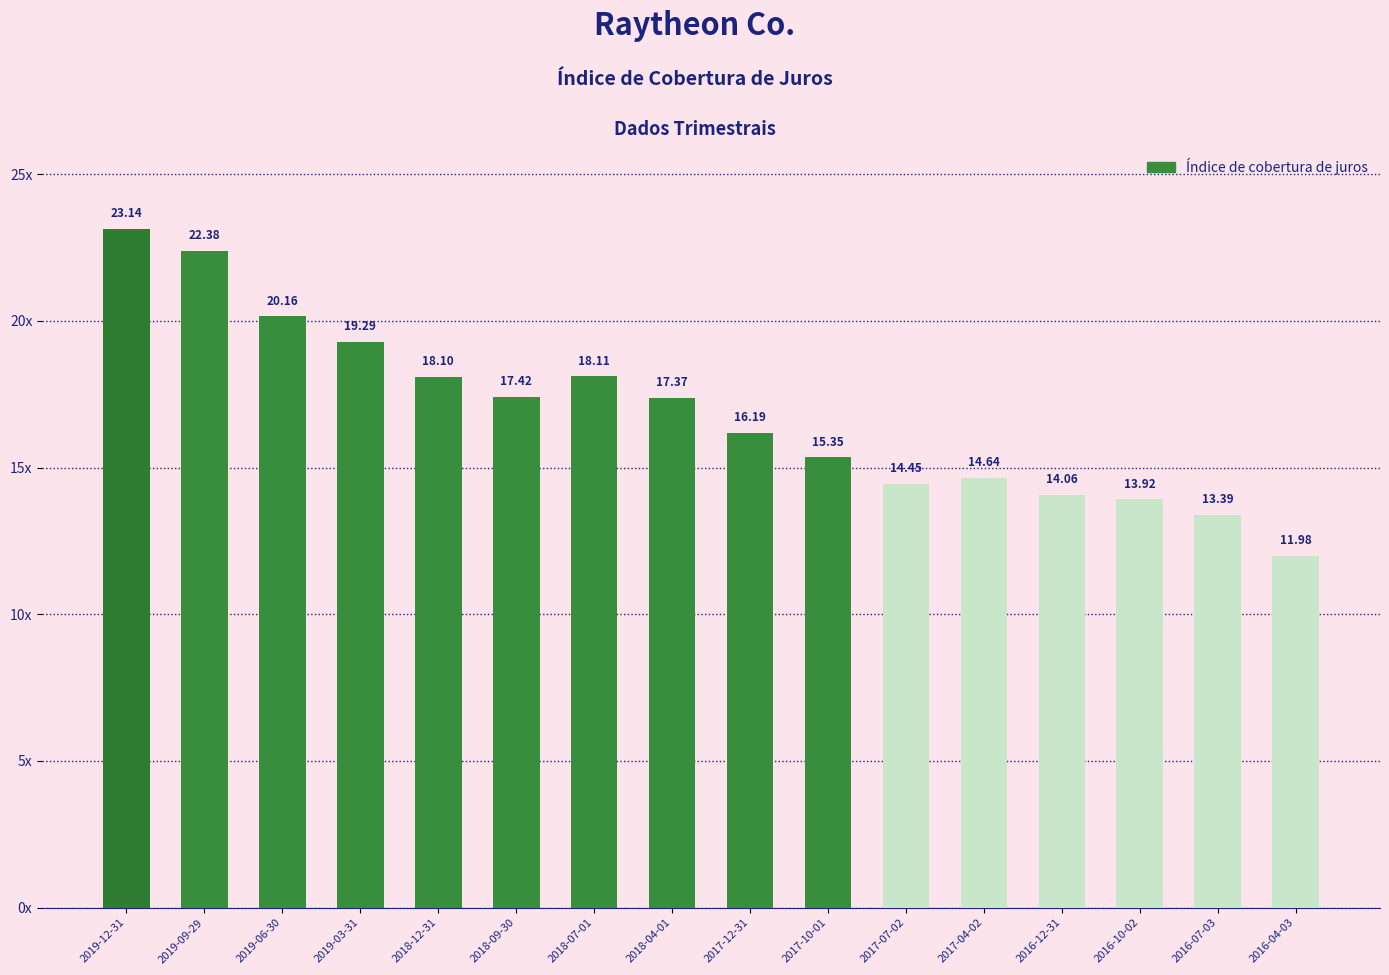

What is the label of the 2nd bar from the left?

2019-09-29